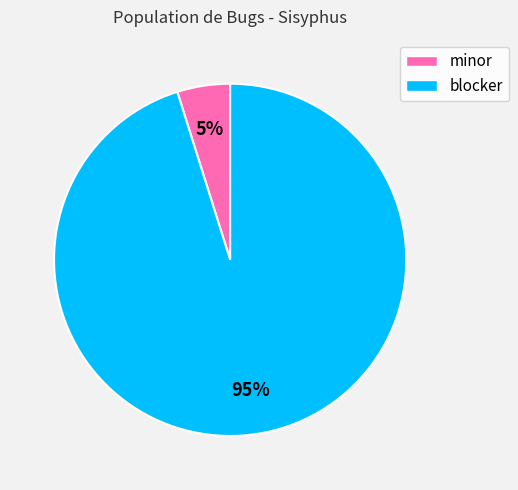

Which slice is the smallest?

minor